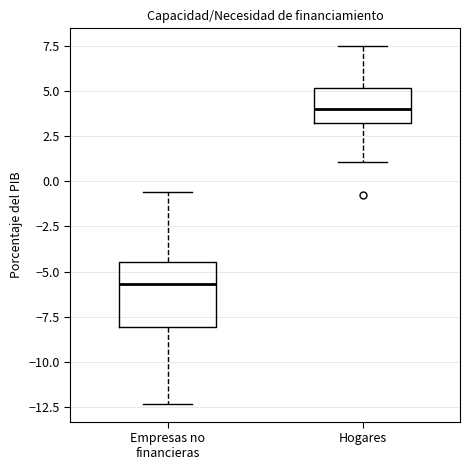

Which box's median line is the lowest?

Empresas no financieras